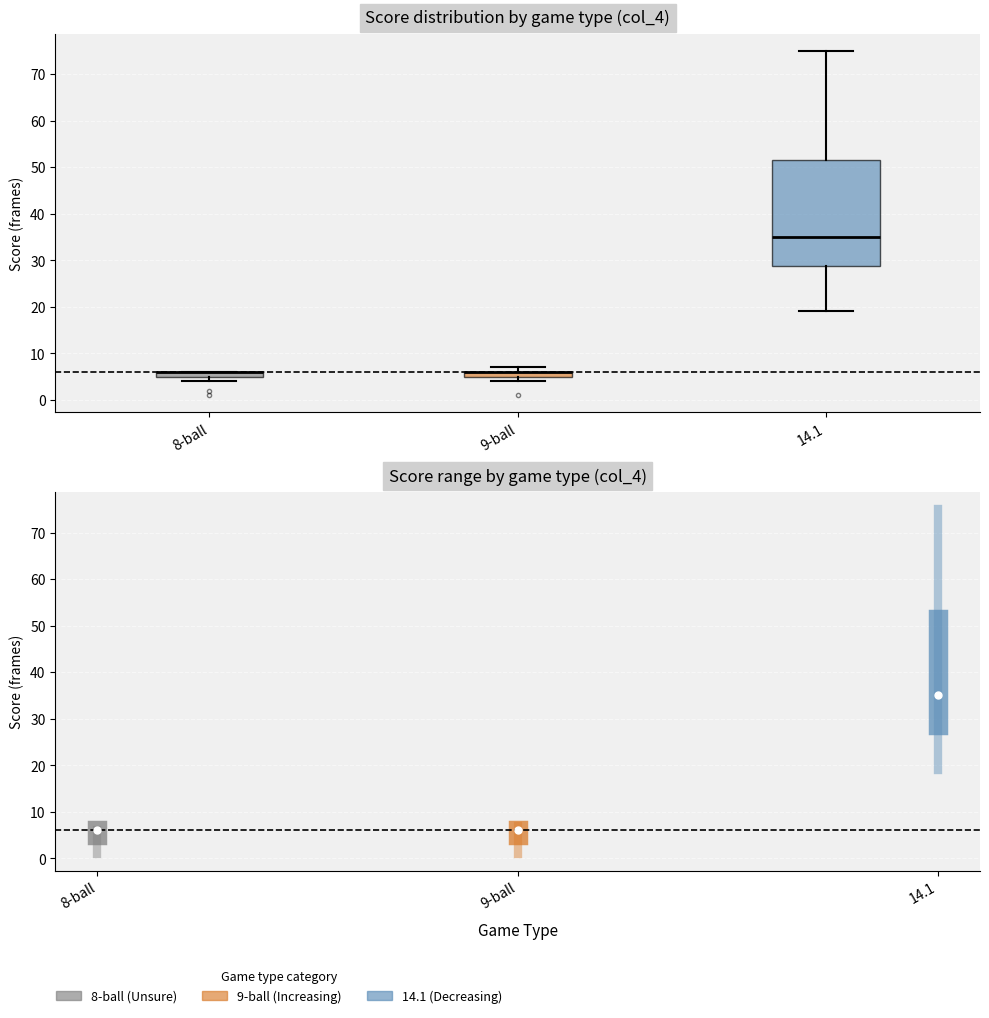

Which box is the tallest, from its lower edge to its upper edge?

14.1